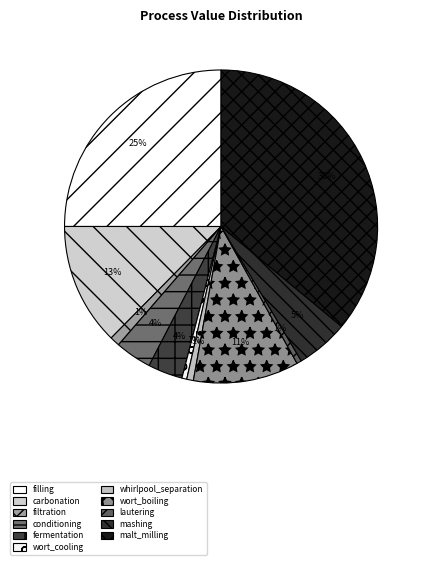

To the nearest percent, what percentage of the pie is wort_cooling?

1%